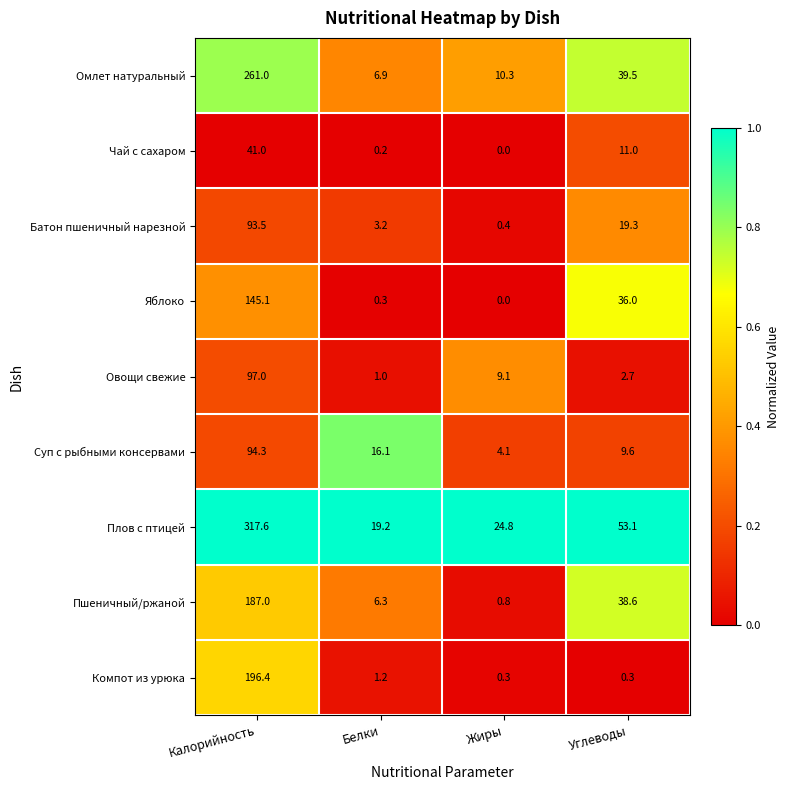

Which series changed the most between Калорийность and Углеводы?

Плов с птицей